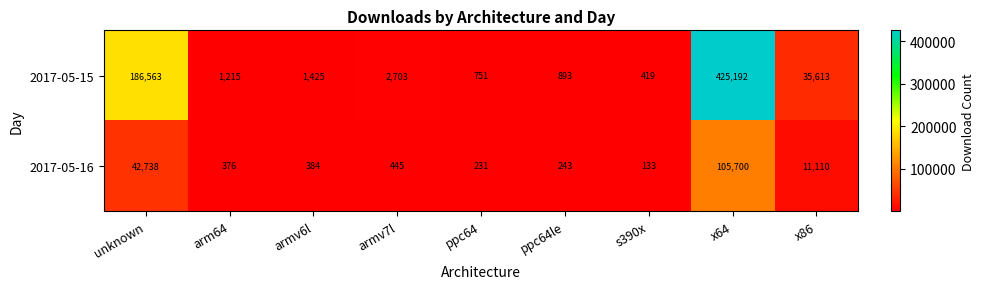

Which category has the highest value across all series?

x64